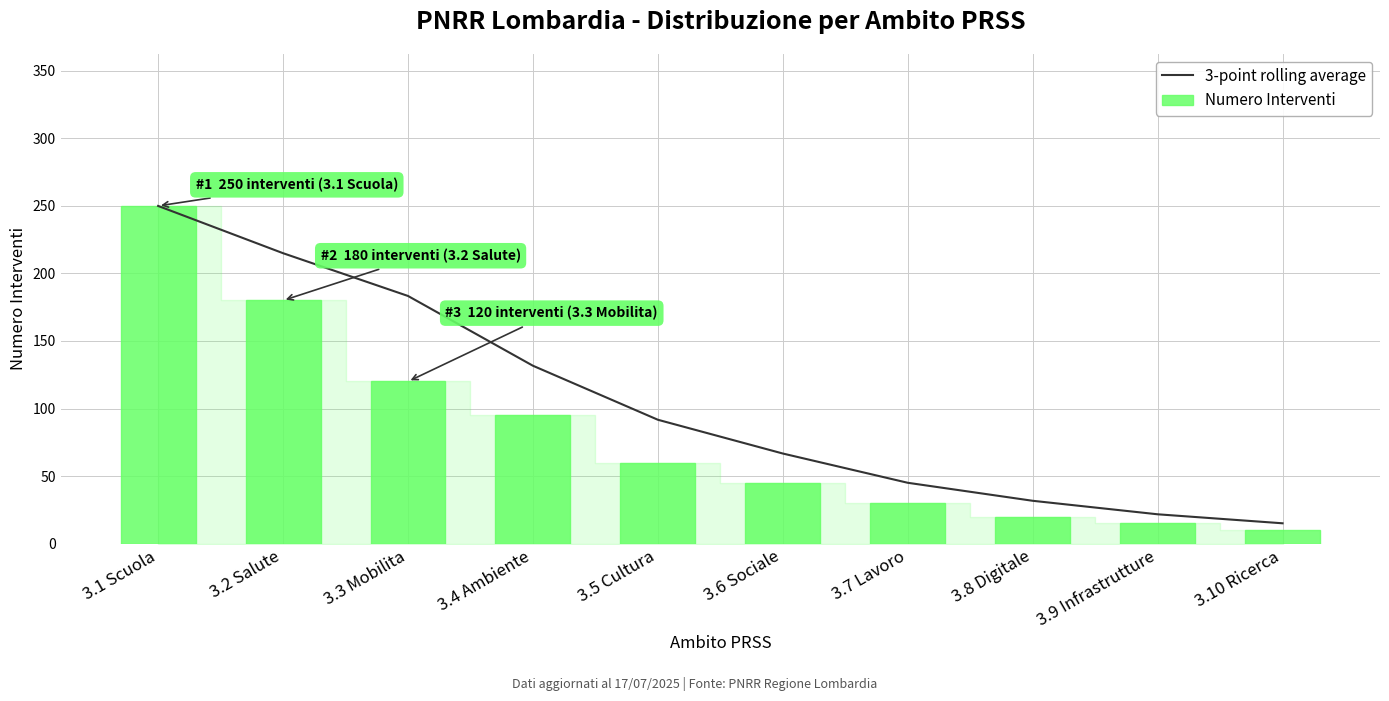

Are the bars horizontal?

No